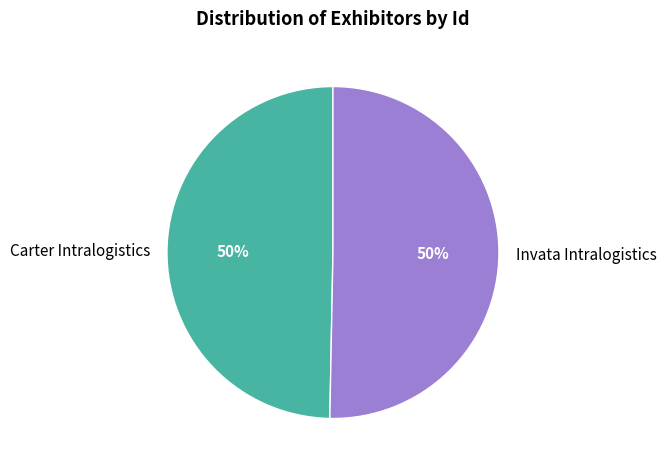

How many segments does this pie chart have?

2